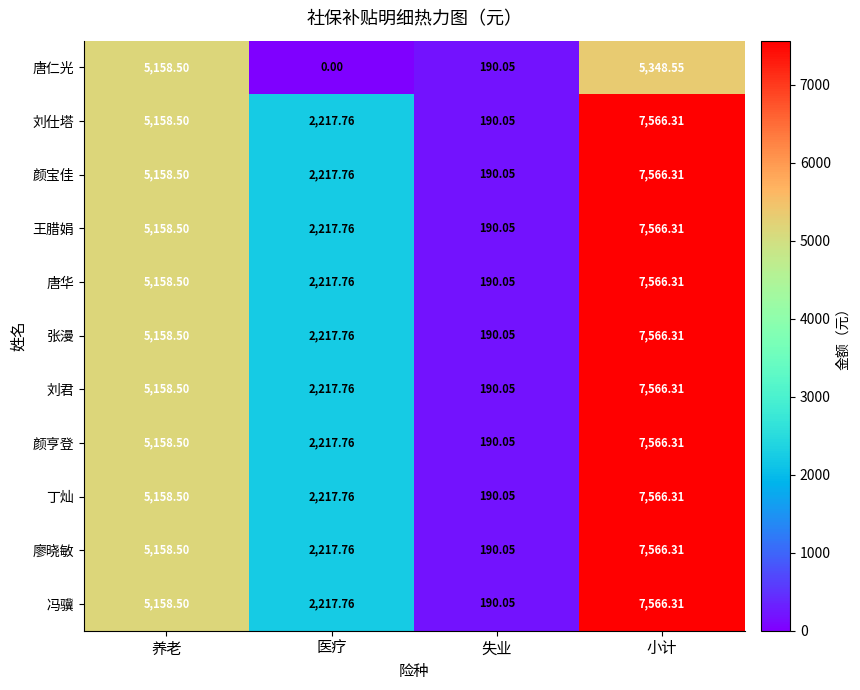

Rank the categories by 唐仁光 value from lowest to highest.

医疗, 失业, 养老, 小计